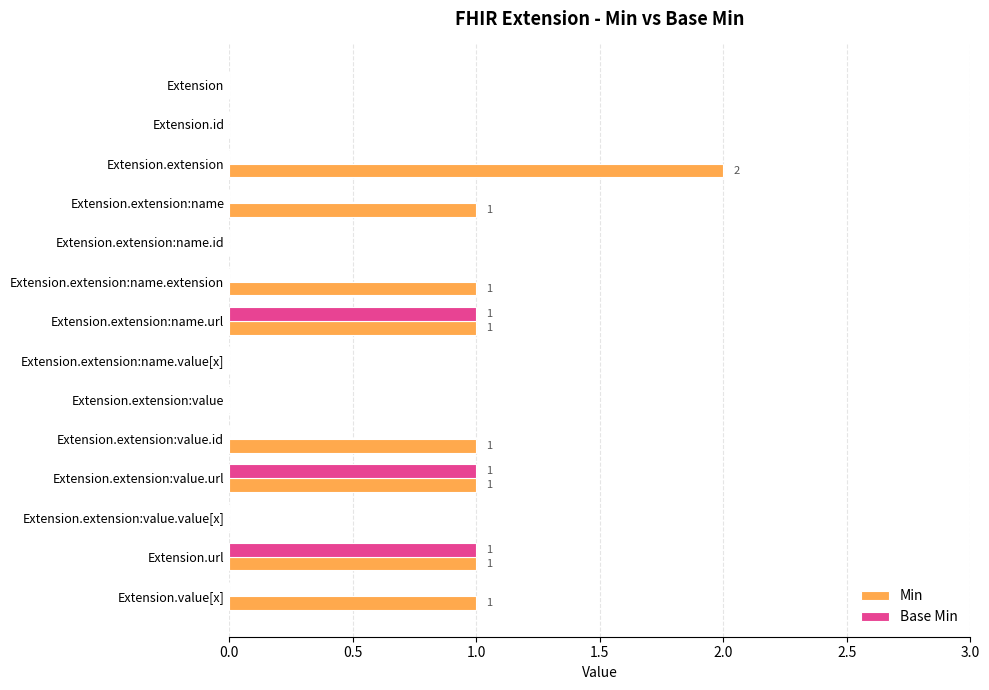

Which series has the largest total across all categories?

Min